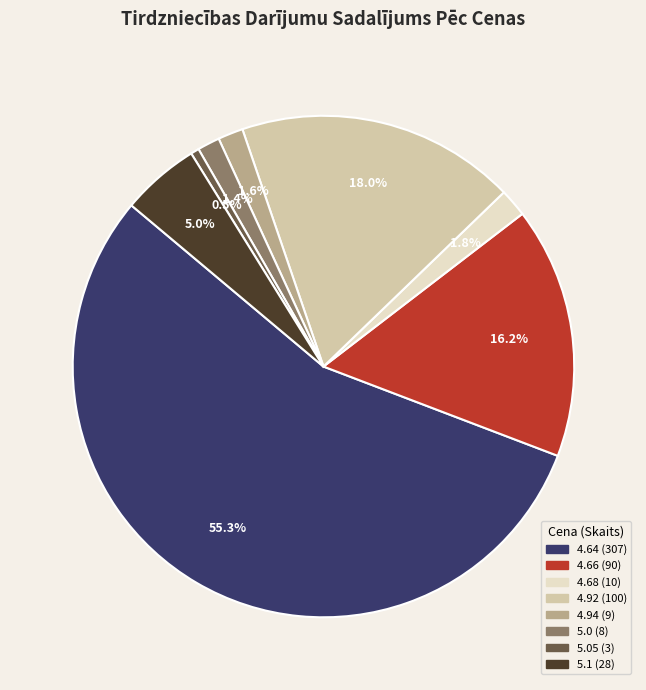

Does any single category account for the majority?

Yes